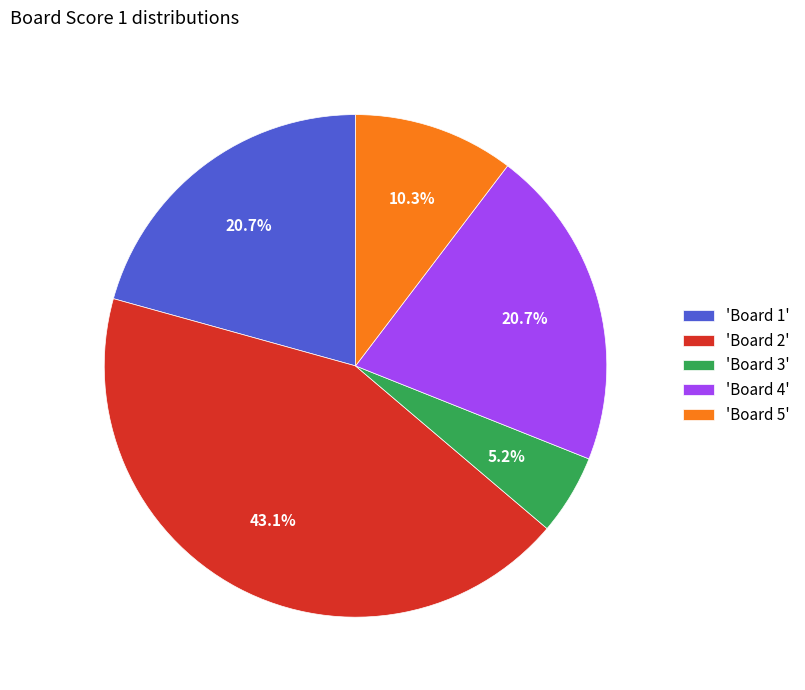

Which category has the smallest portion of the pie?

'Board 3'